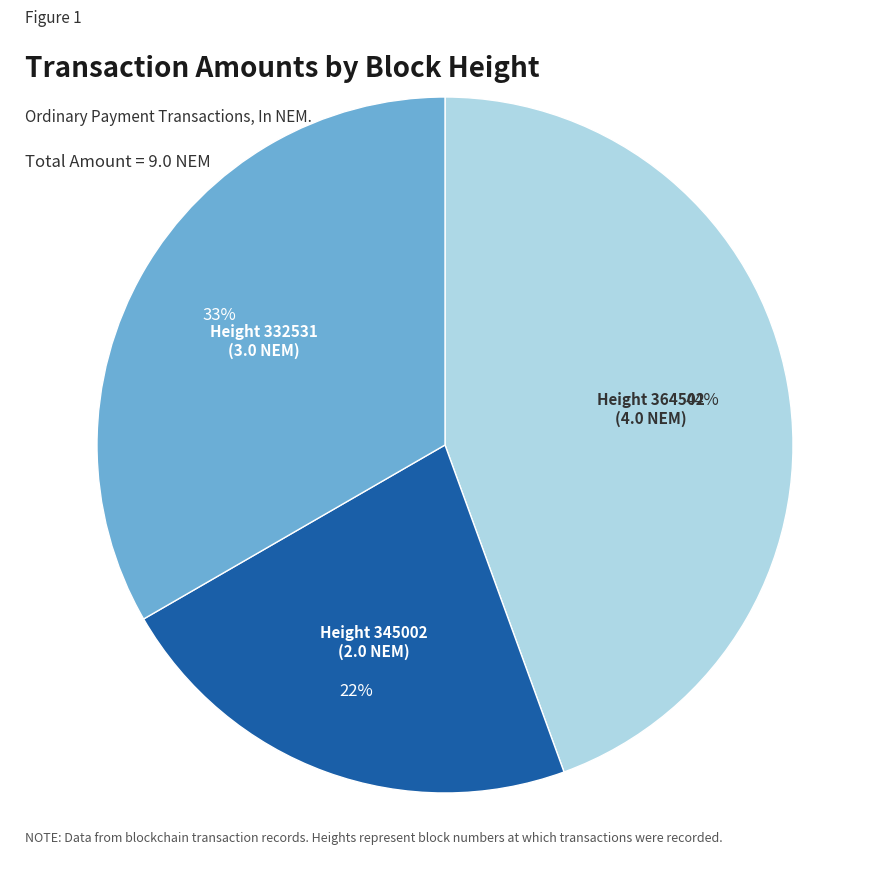

To the nearest percent, what is the average slice percentage?

33%